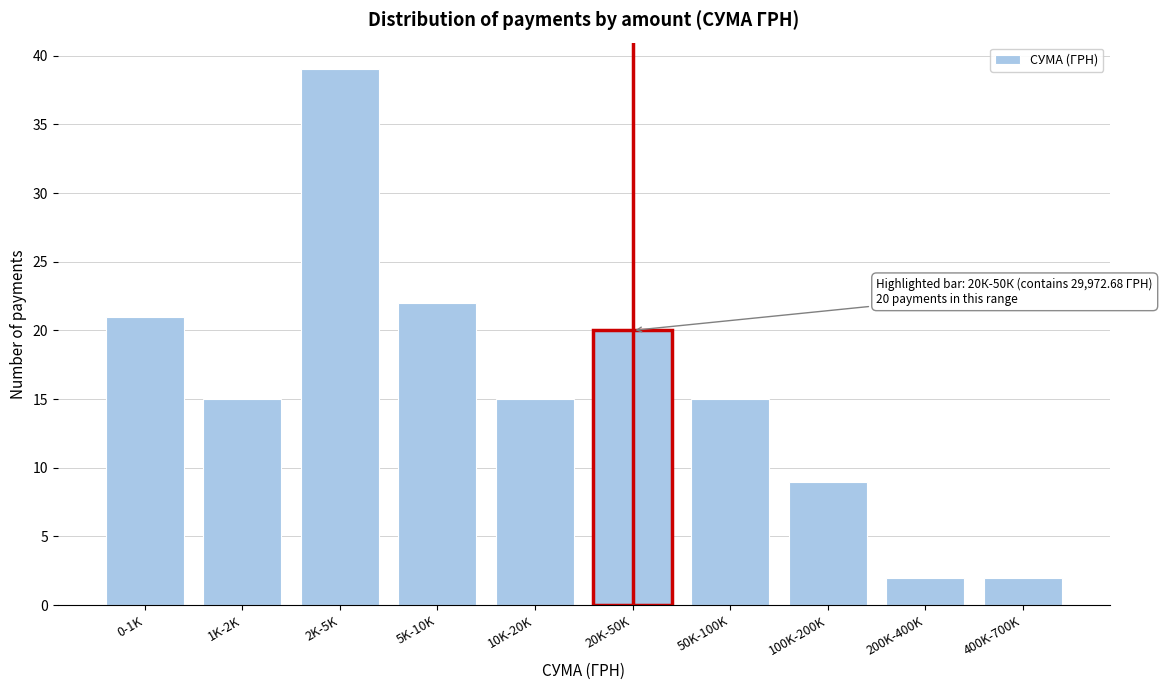

Reading left to right, transcribe all the data shown in this chart.

0-1K=21	1K-2K=15	2K-5K=39	5K-10K=22	10K-20K=15	20K-50K=20	50K-100K=15	100K-200K=9	200K-400K=2	400K-700K=2